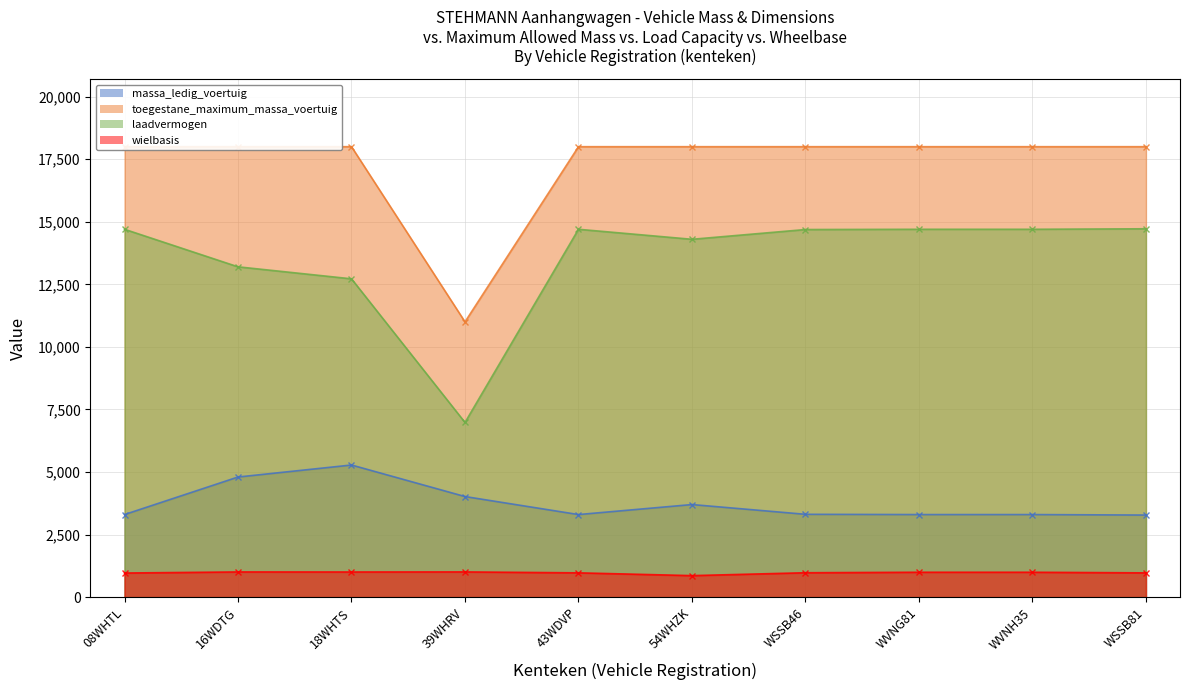

The massa_ledig_voertuig series shows 1361 at 54WHZK. True or false?

False